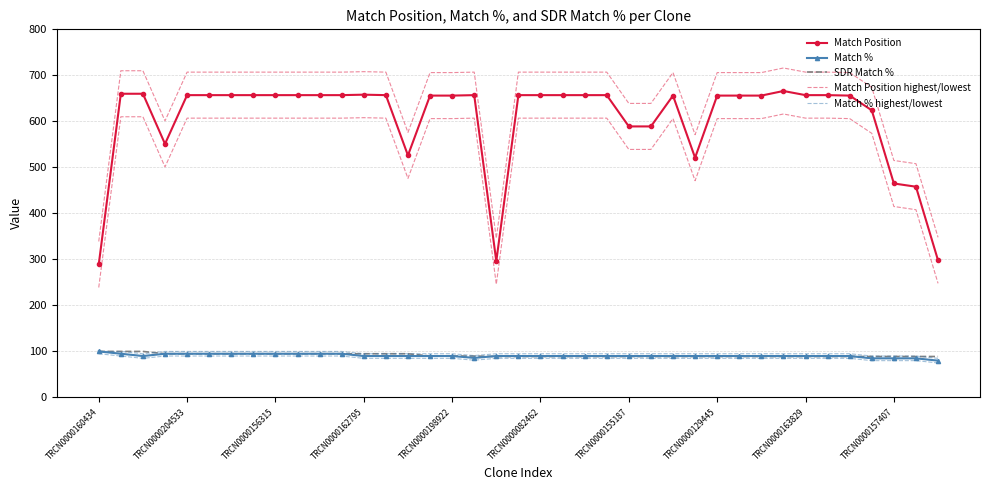

Is it true that Match Position equals 991 at 25?

False